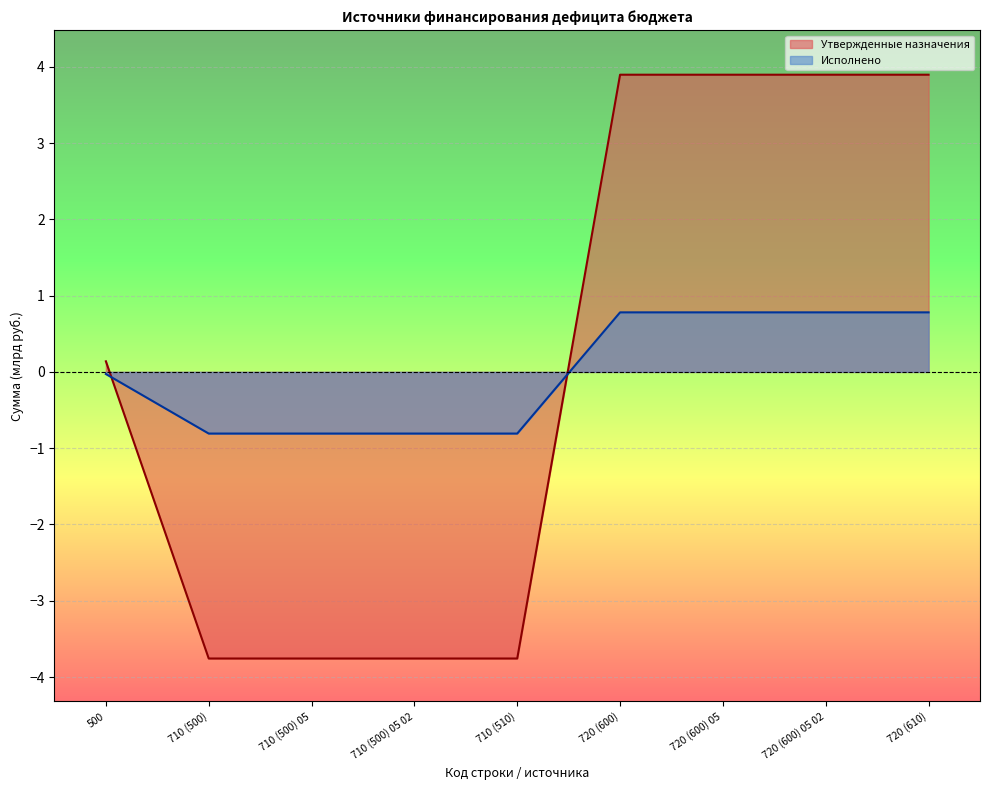

Which category has the highest value across all series?

720 (600)